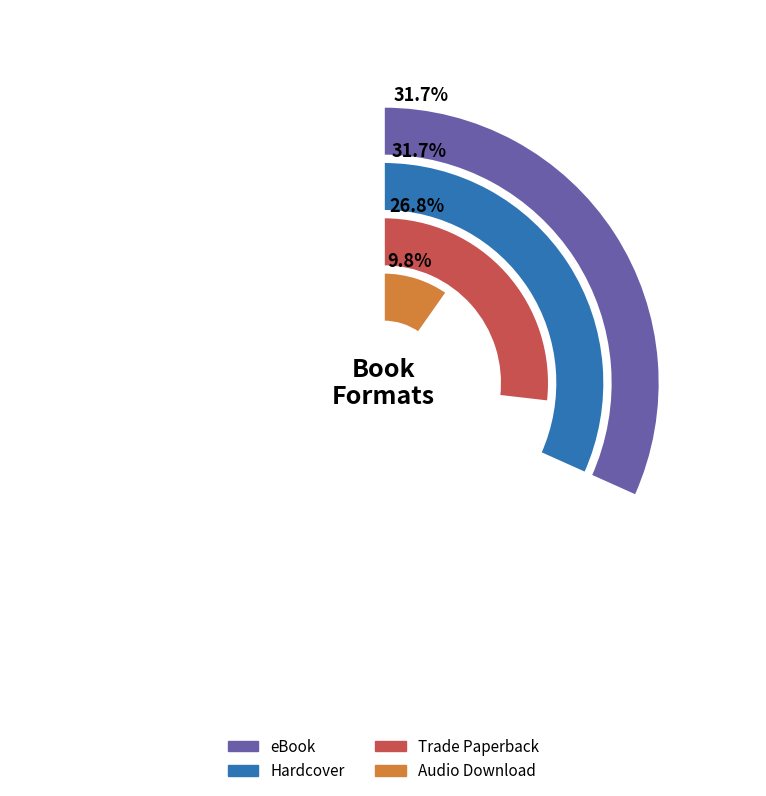

How many segments does this pie chart have?

4